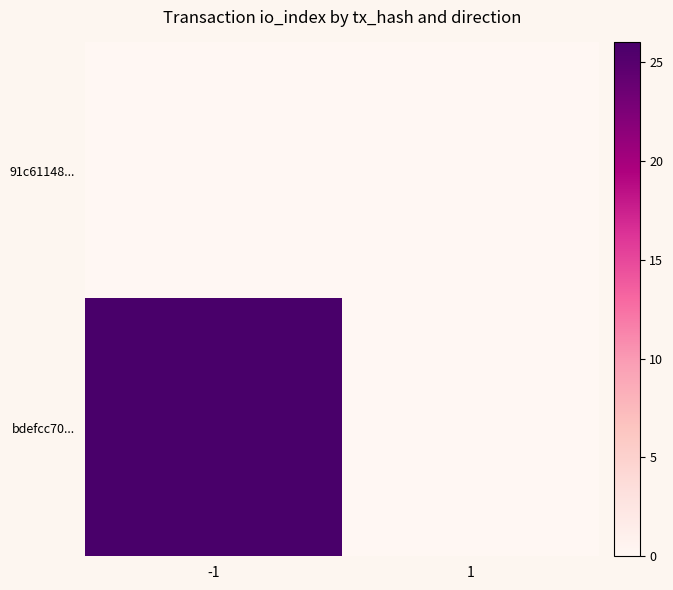

Rank the categories by 91c61148... value from highest to lowest.

-1, 1